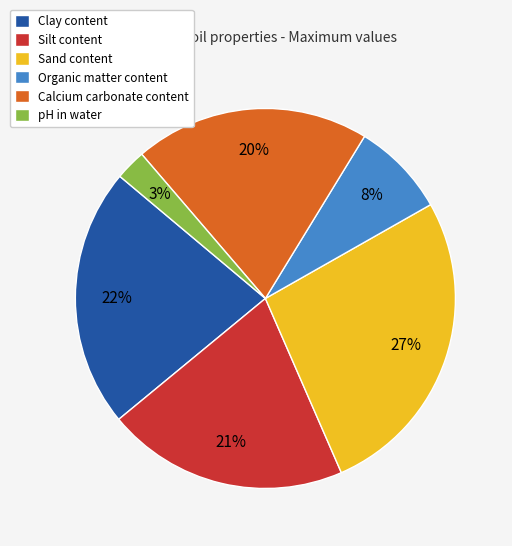

Which slice is the largest?

Sand content